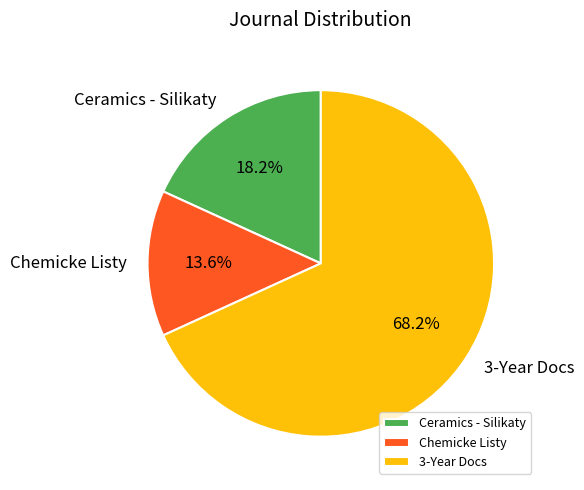

Which slice is the smallest?

Chemicke Listy